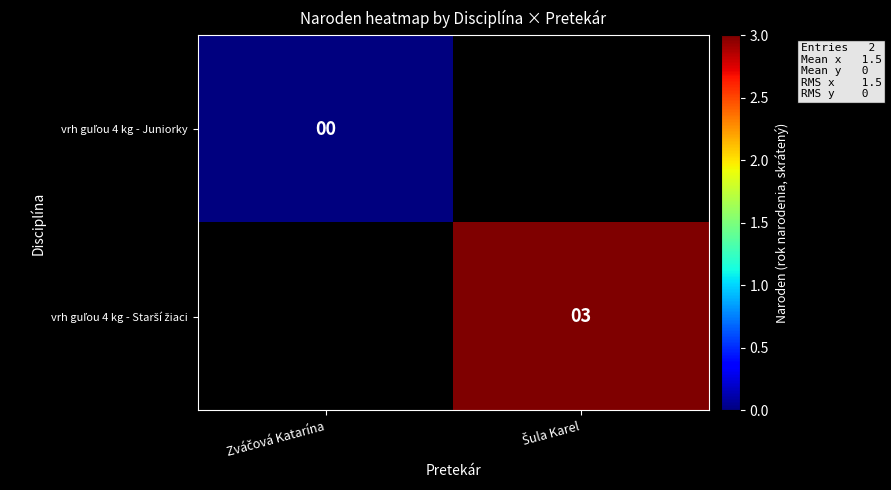

List the series in order of their overall mean, lowest first.

vrh guľou 4 kg - Juniorky, vrh guľou 4 kg - Starší žiaci